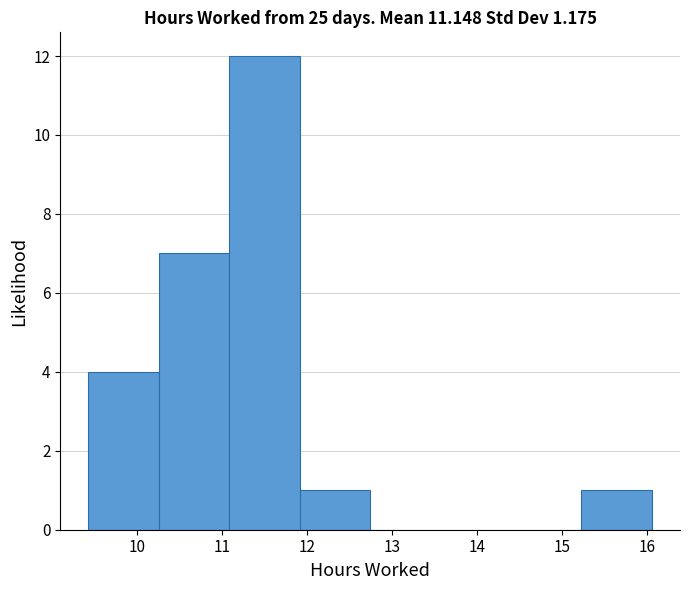

Reading left to right, list every bar in this chart as the range it spans on the x-axis followed by its height. Neither the bar edges nor the heights are printed on the chart, so give them approximately, as read against the axes.

9.4 to 10.3: 4
10.3 to 11.1: 7
11.1 to 11.9: 12
11.9 to 12.7: 1
12.7 to 13.6: 0
13.6 to 14.4: 0
14.4 to 15.2: 0
15.2 to 16.1: 1